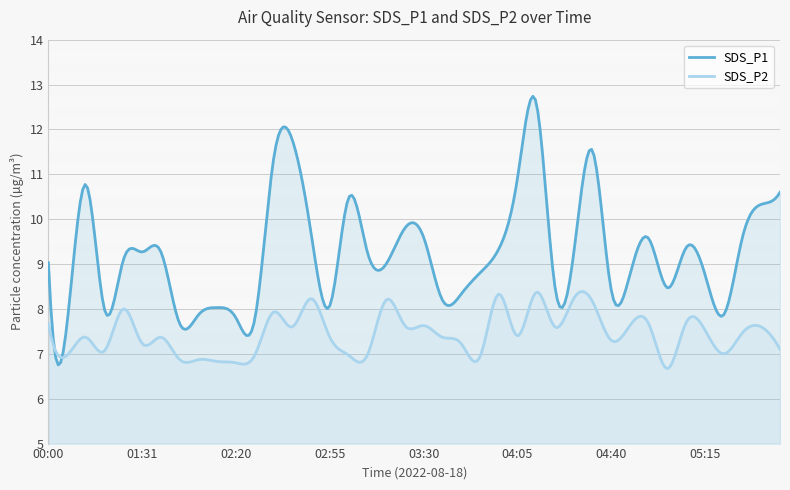

What is the label of the 23rd point from the left?

03:44